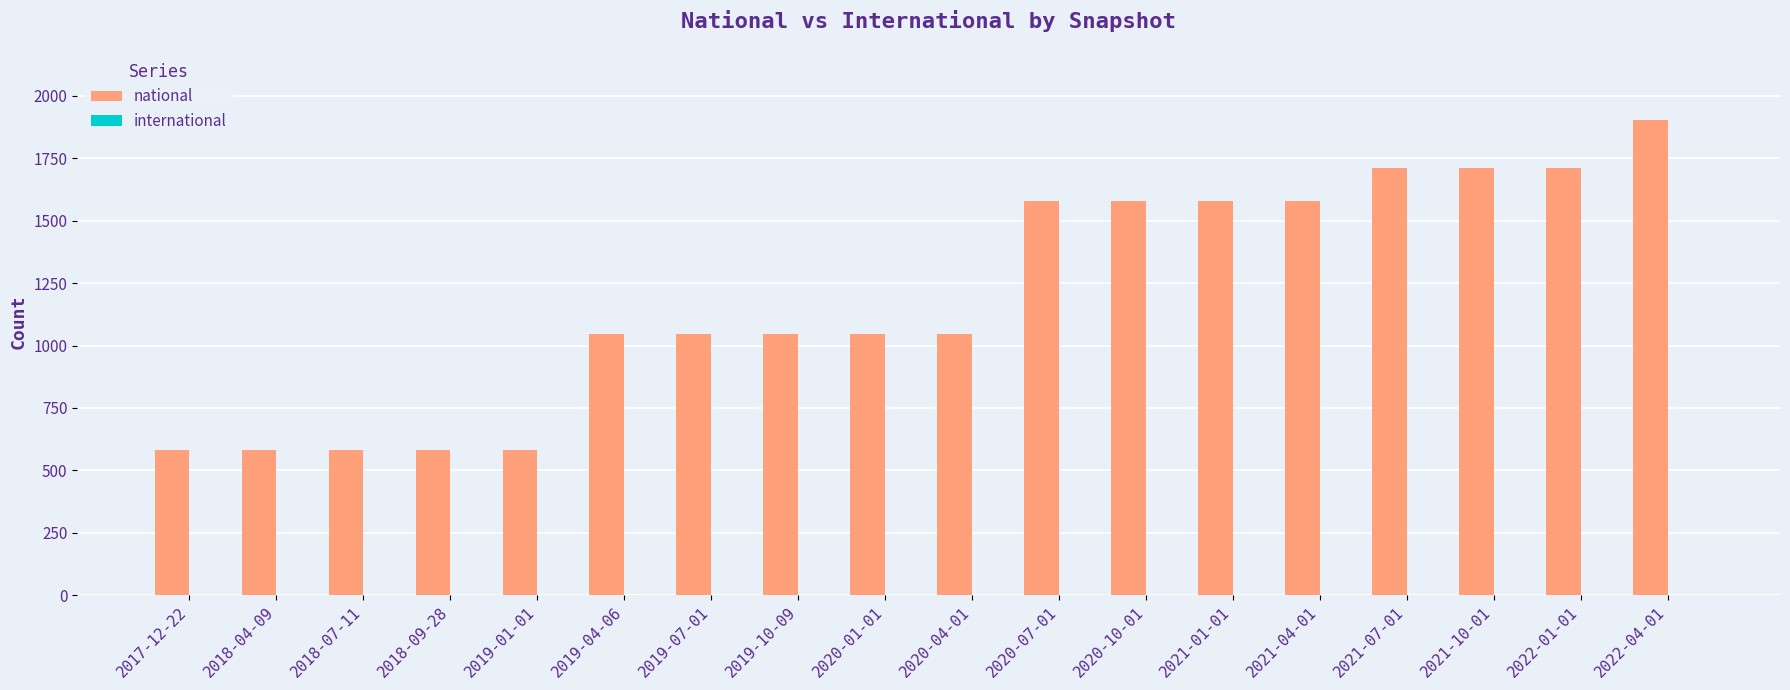

Are the bars horizontal?

No